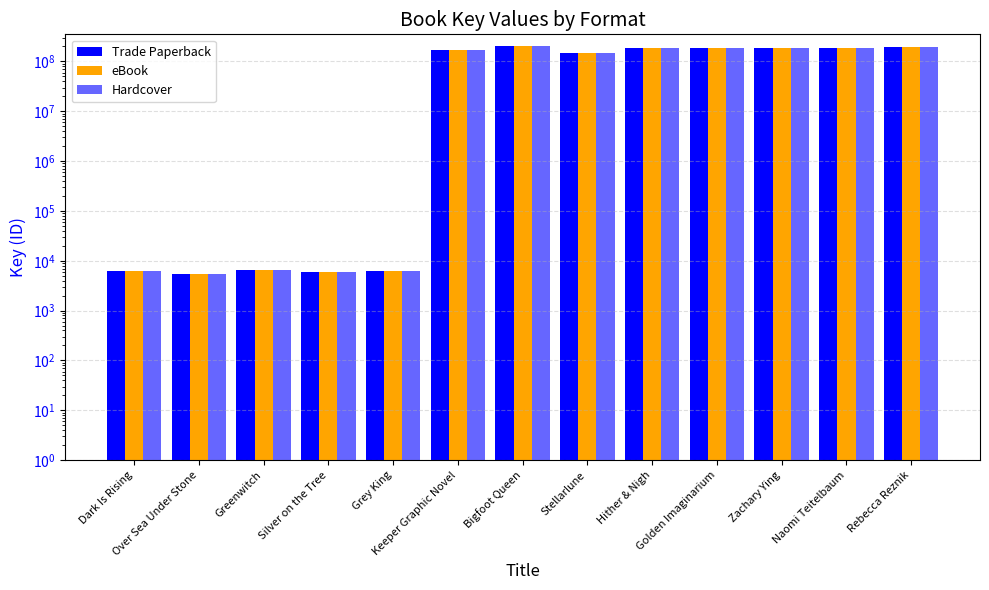

How many values in the eBook series exceed 166436088?

6